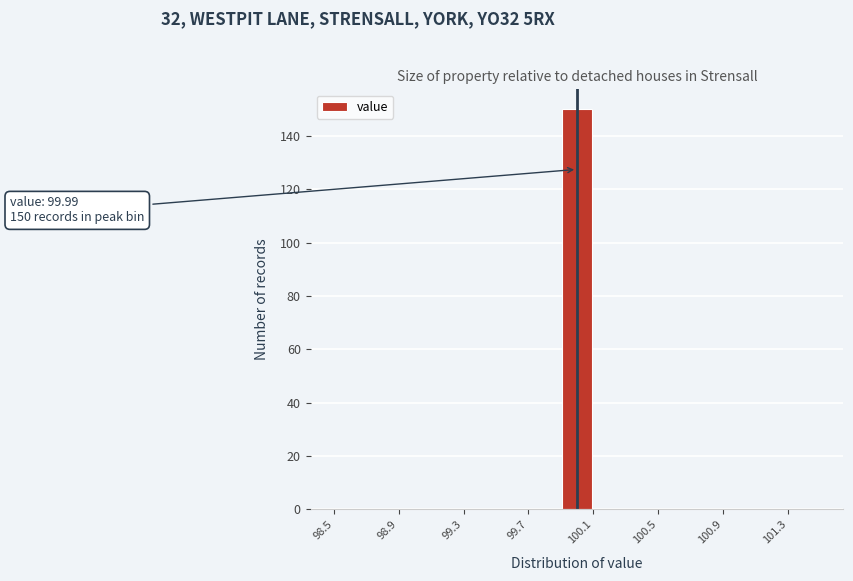

Over which range of the x-axis is the bar tallest?

99.89 to 100.09